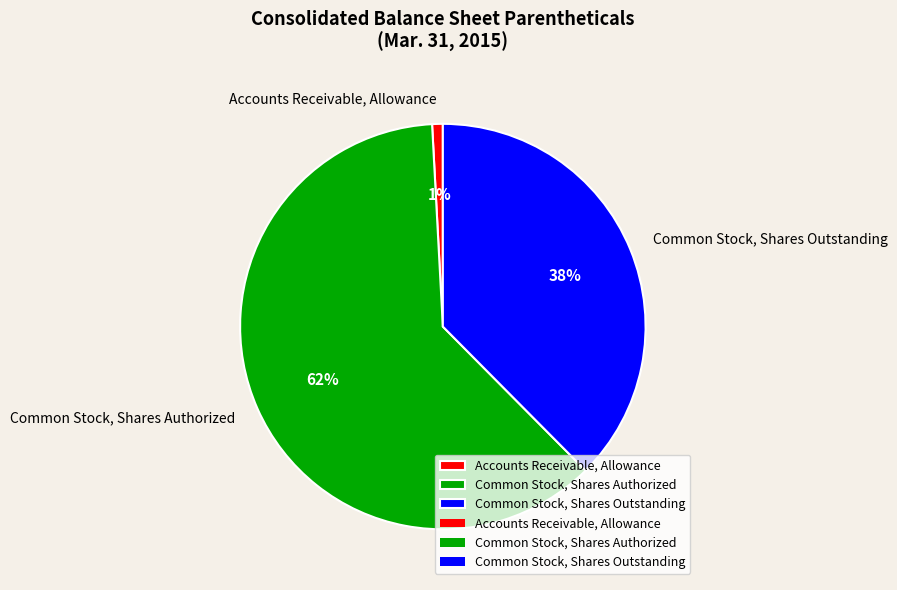

Does Common Stock, Shares Authorized account for over 50% of the chart?

Yes